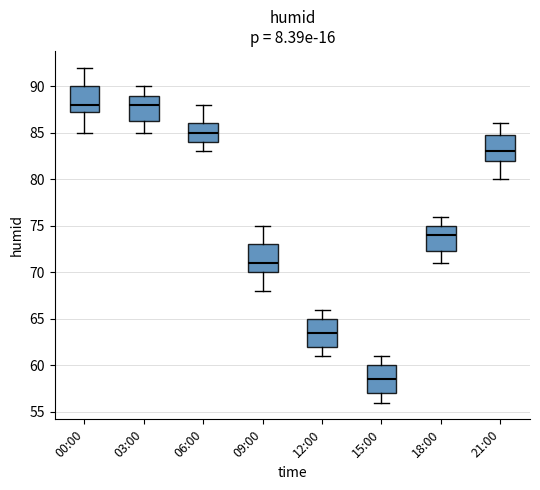

Reading left to right, read every box against the y-axis: the position of its median line, the range the box covers, and the ends of its whiskers. The values are not printed on the chart, so give them approximately, as read against the axis.

00:00: median 88.0, box 87.5 to 90.0, whiskers 85.0 to 92.0
03:00: median 88.0, box 86.5 to 89.0, whiskers 85.0 to 90.0
06:00: median 85.0, box 84.0 to 86.0, whiskers 83.0 to 88.0
09:00: median 71.0, box 70.0 to 73.0, whiskers 68.0 to 75.0
12:00: median 63.5, box 62.0 to 65.0, whiskers 61.0 to 66.0
15:00: median 58.5, box 57.0 to 60.0, whiskers 56.0 to 61.0
18:00: median 74.0, box 72.5 to 75.0, whiskers 71.0 to 76.0
21:00: median 83.0, box 82.0 to 85.0, whiskers 80.0 to 86.0